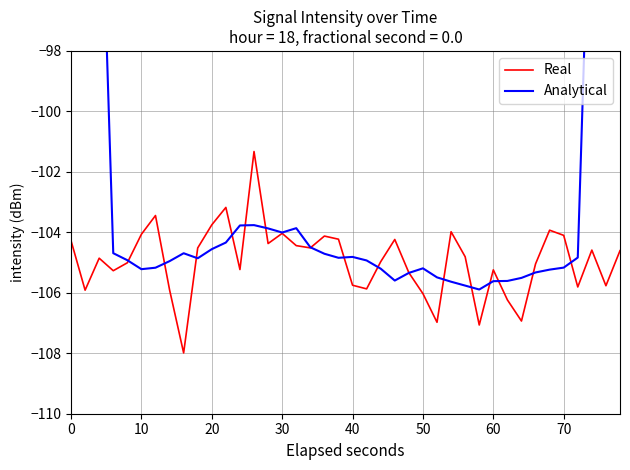

The value of Real at 10 is -104.1. True or false?

True